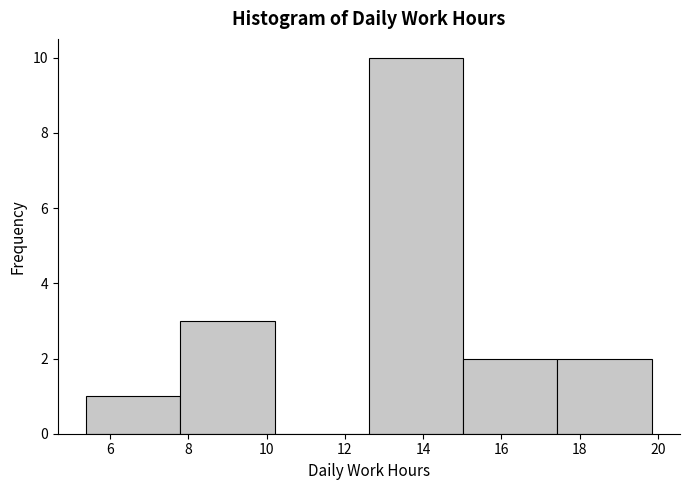

What is the height of the bar covering 5.4 to 7.8 on the x-axis? Neither the bar edges nor the heights are printed on the chart, so give them approximately, as read against the axes.

1